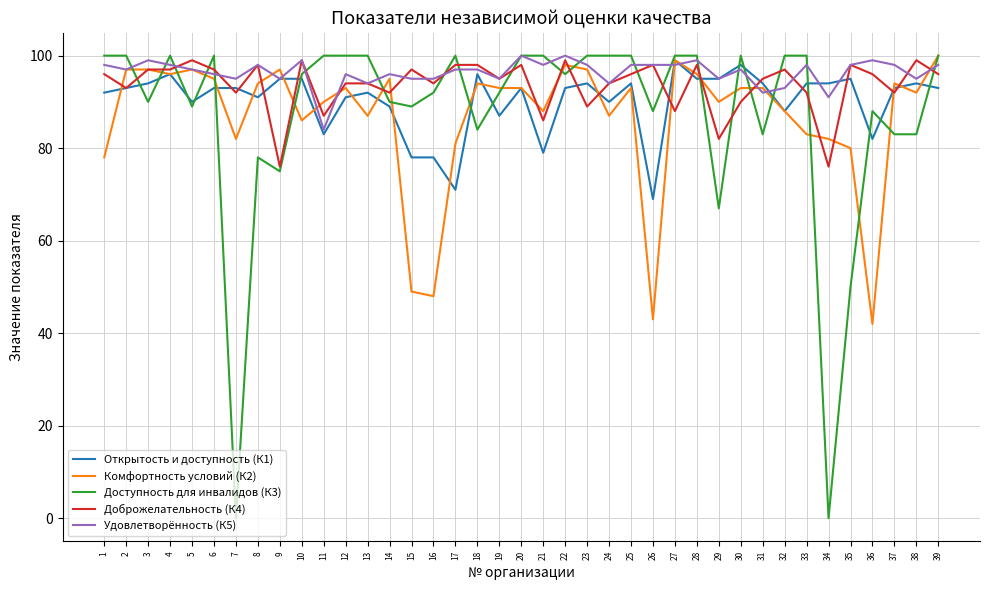

What is the total value across all series at 28?

488